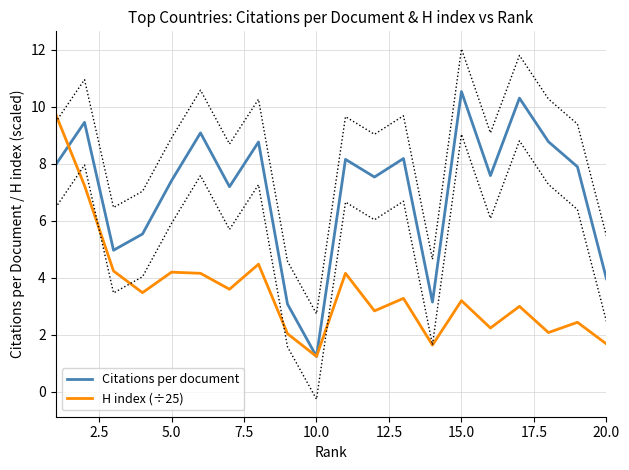

The H index (÷25) series shows 0.6 at 10.0. True or false?

False